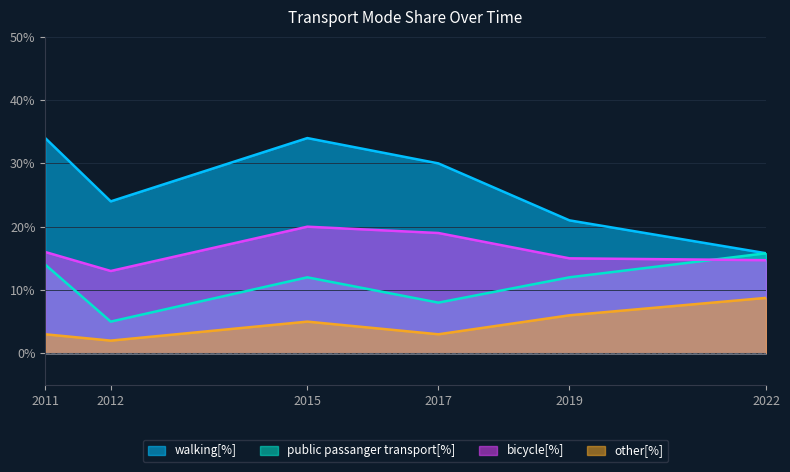

Reading left to right, transcribe all the data shown in this chart.

walking[%]: 34.0	24.0	34.0	30.0	21.0	15.8
public passanger transport[%]: 14.0	5.0	12.0	8.0	12.0	15.8
bicycle[%]: 16.0	13.0	20.0	19.0	15.0	14.7
other[%]: 3.0	2.0	5.0	3.0	6.0	8.7